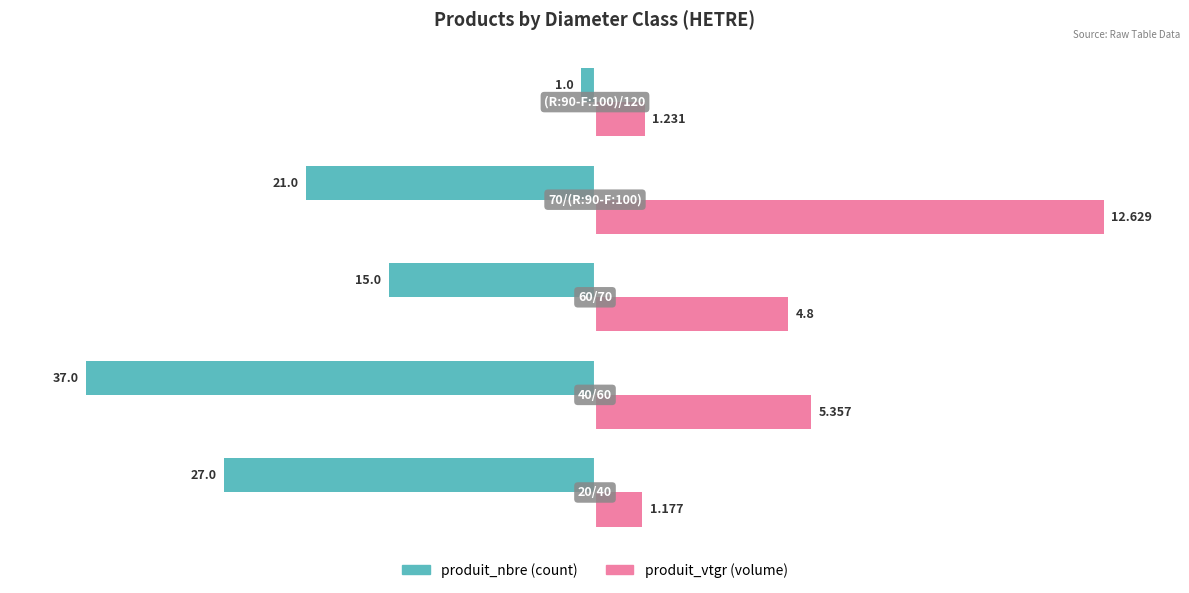

The value of produit_nbre at 2 is -9.3. True or false?

False